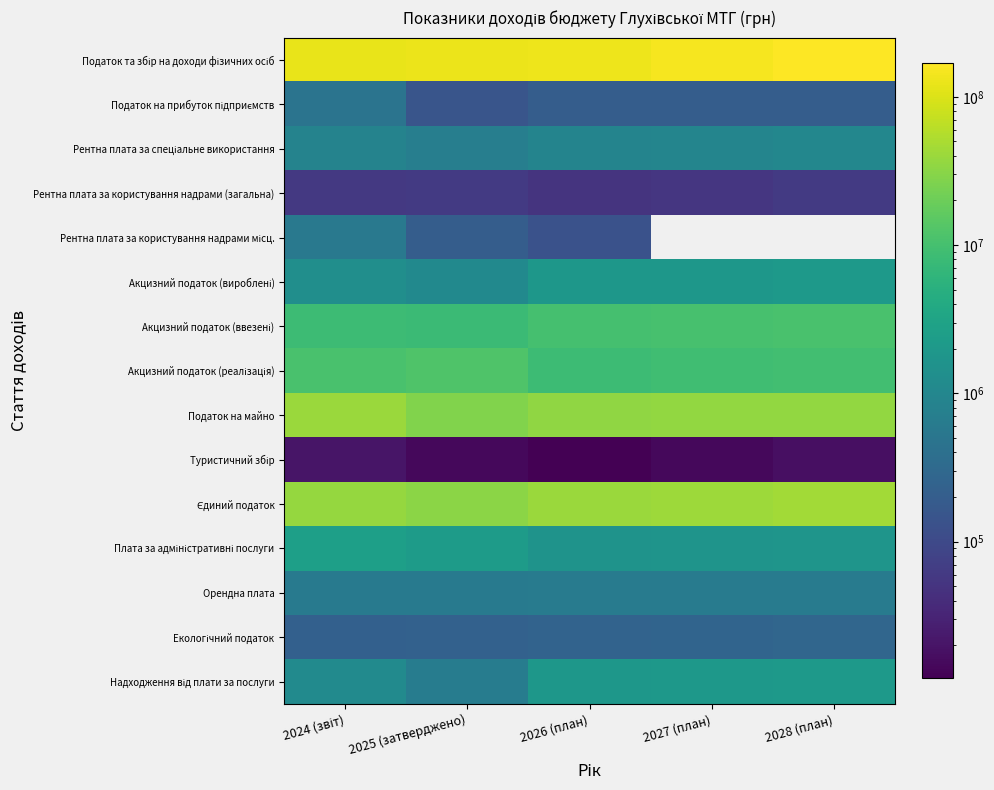

At 2024 (звіт), list the series in order from smallest to largest.

Туристичний збір, Рентна плата за користування надрами (загальна), Екологічний податок, Податок на прибуток підприємств, Рентна плата за користування надрами місц., Орендна плата, Рентна плата за спеціальне використання, Надходження від плати за послуги, Акцизний податок (вироблені), Плата за адміністративні послуги, Акцизний податок (ввезені), Акцизний податок (реалізація), Єдиний податок, Податок на майно, Податок та збір на доходи фізичних осіб